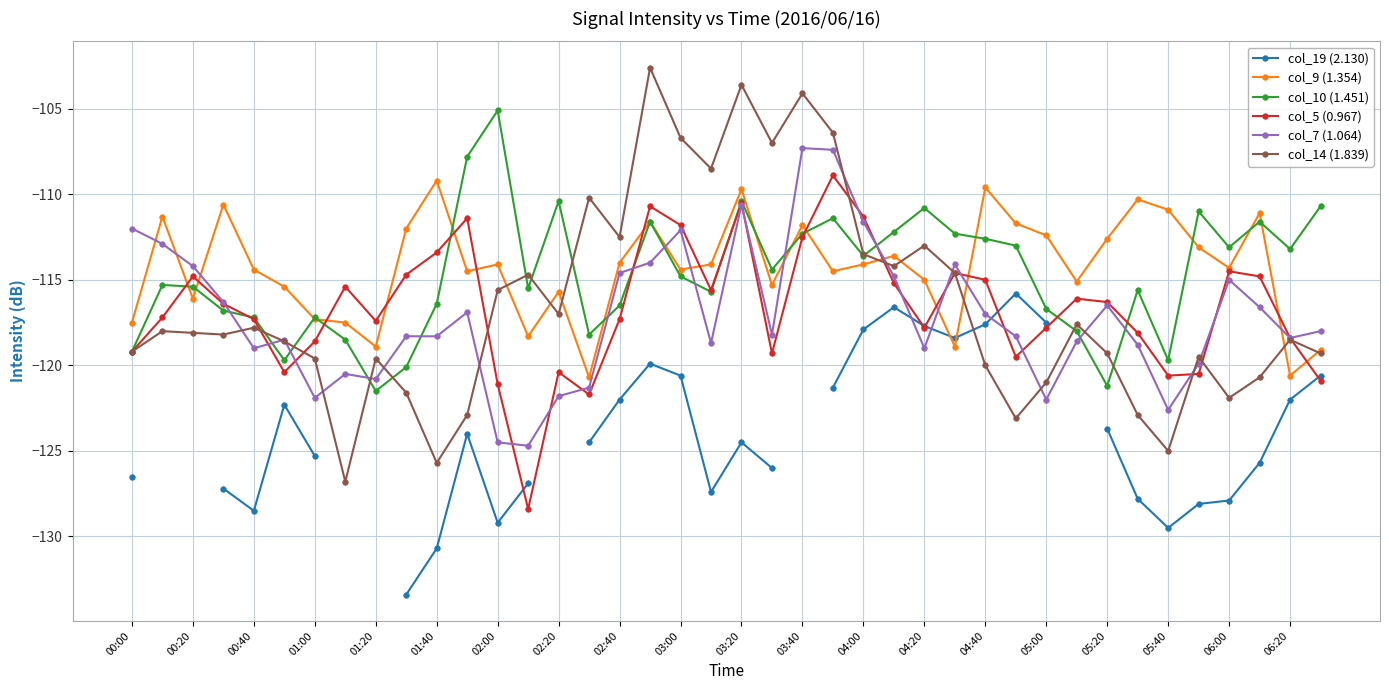

Count the number of data series in this chart.

6